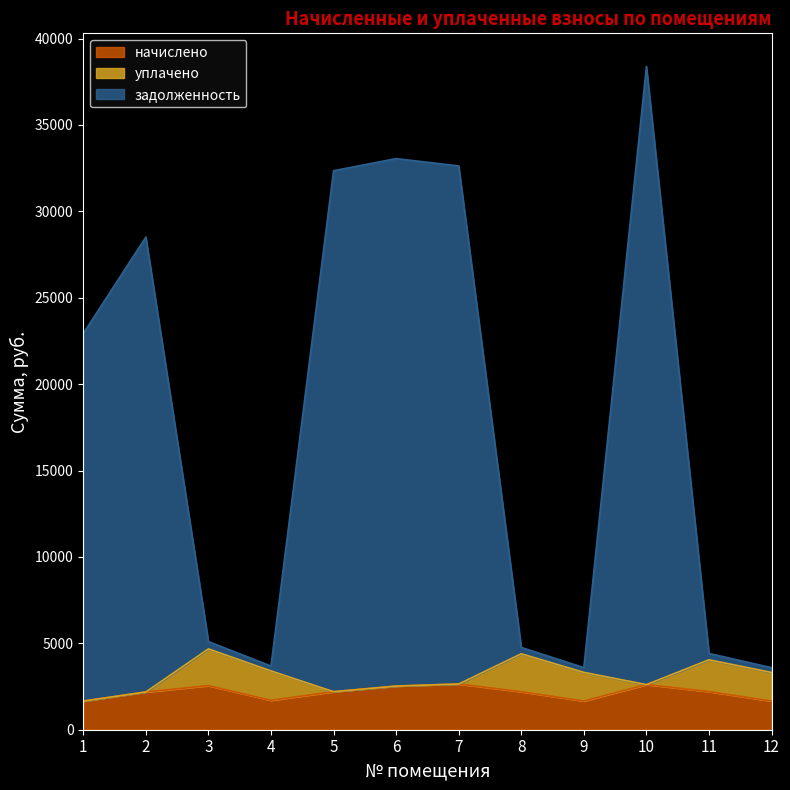

True or false: начислено has more than 0 points higher than both neighbors.

True